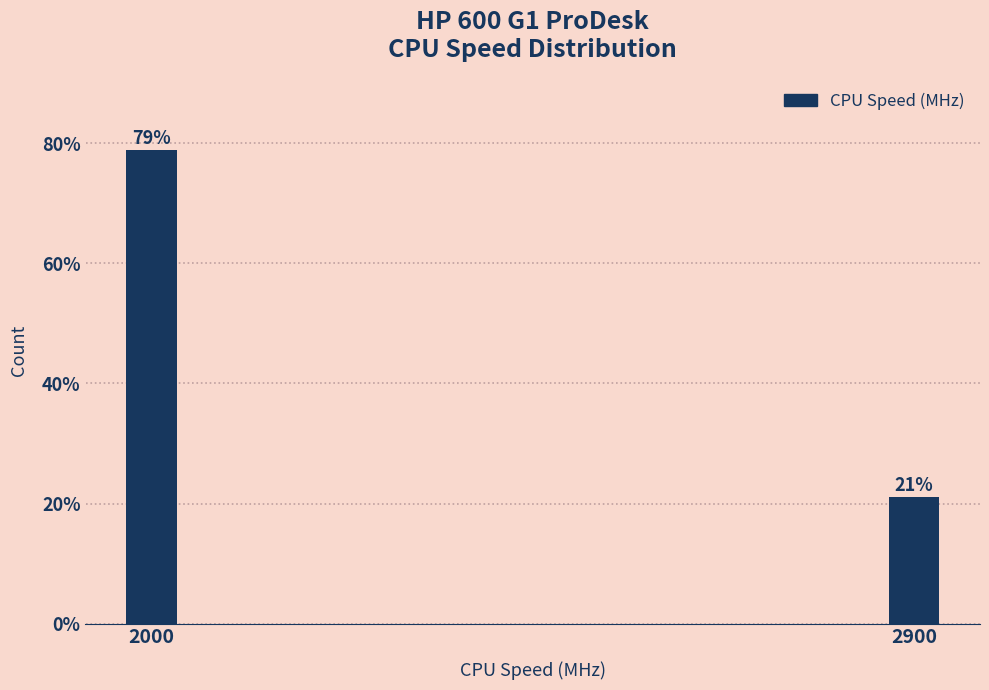

The value at 2900 is 21.1. True or false?

True